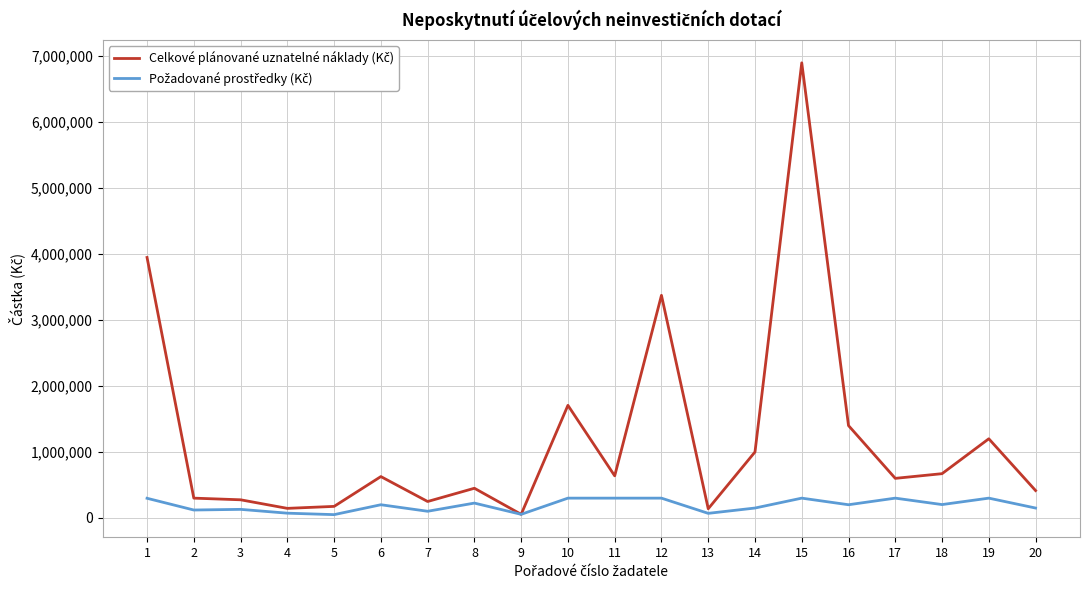

What is the maximum value shown in the chart?

6900000